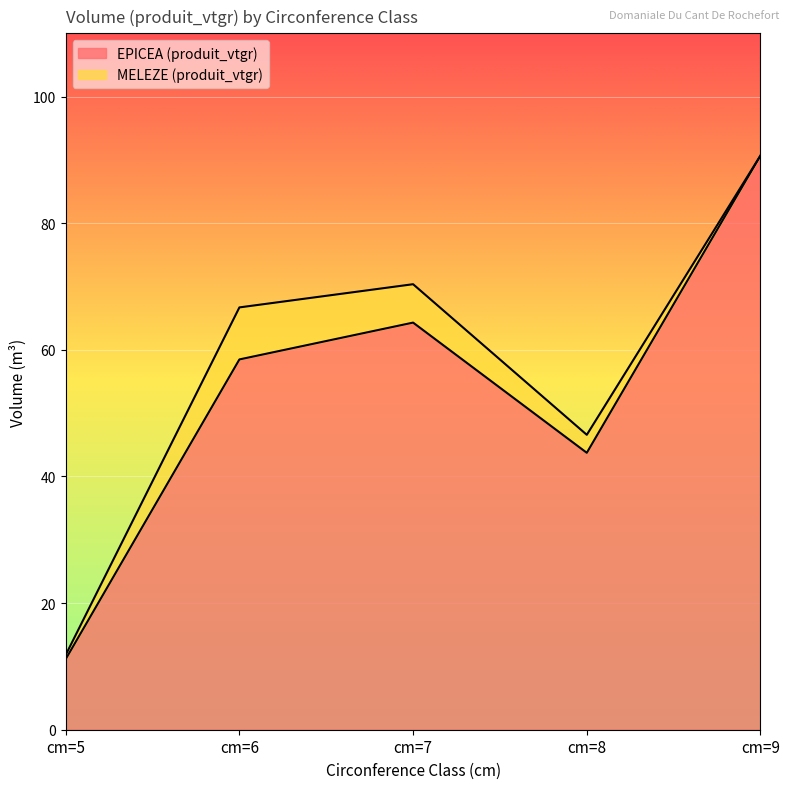

How many data points does each series have?

5